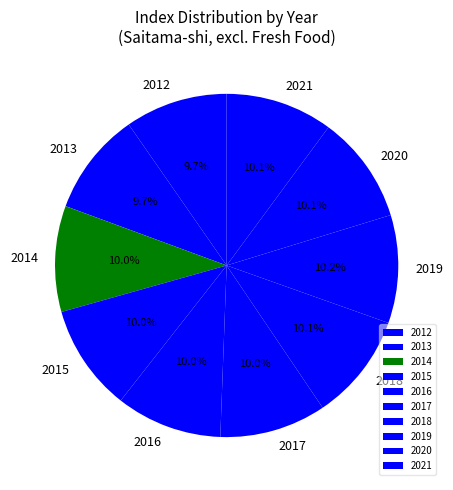

Approximately how many times larger is the value at 2012 compared to 2020?

1.0